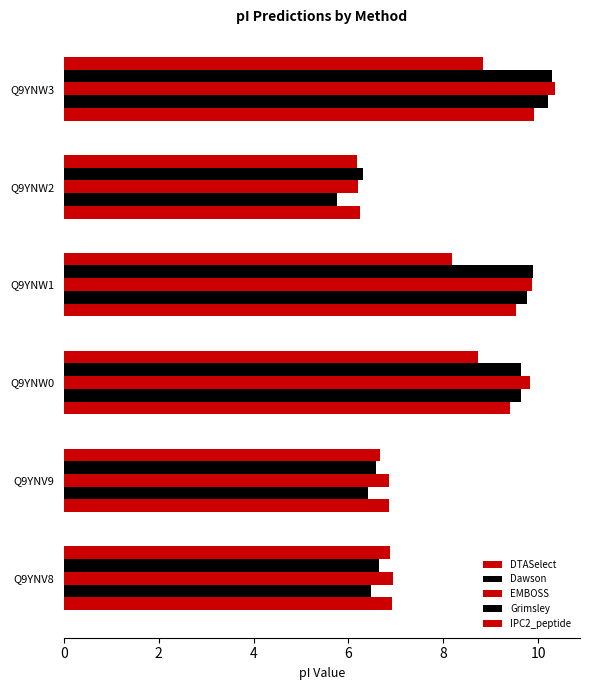

How many values in the DTASelect series are below 9?

3